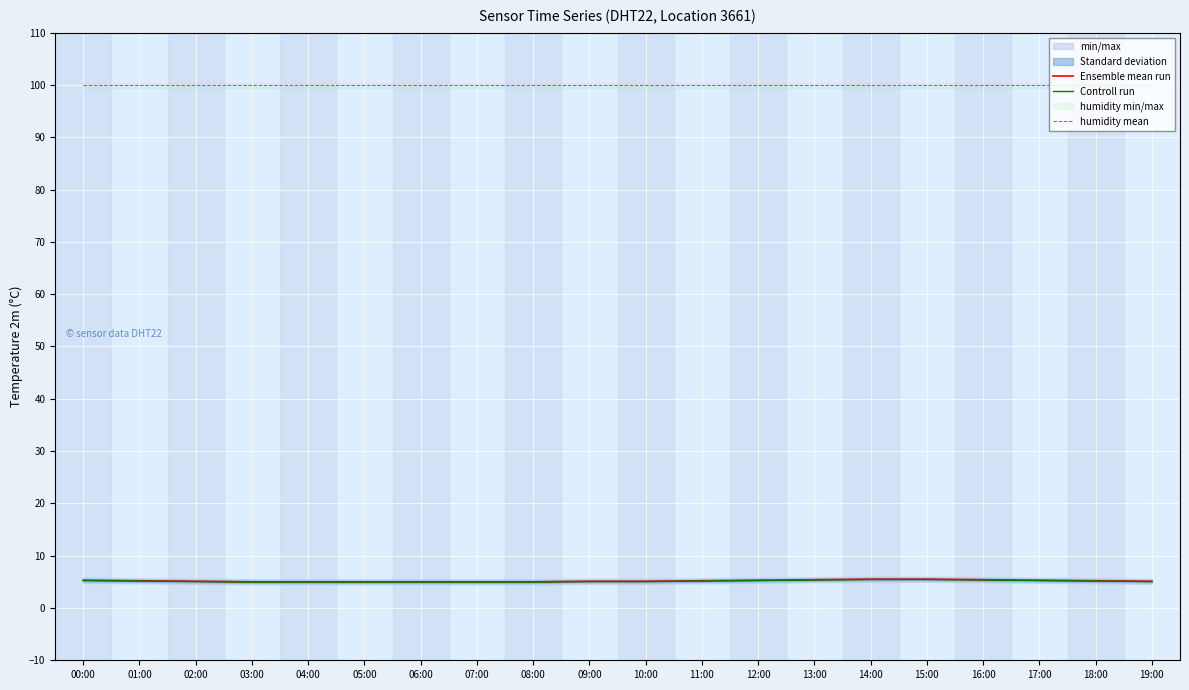

What is the label of the 3rd point from the right?

17:00